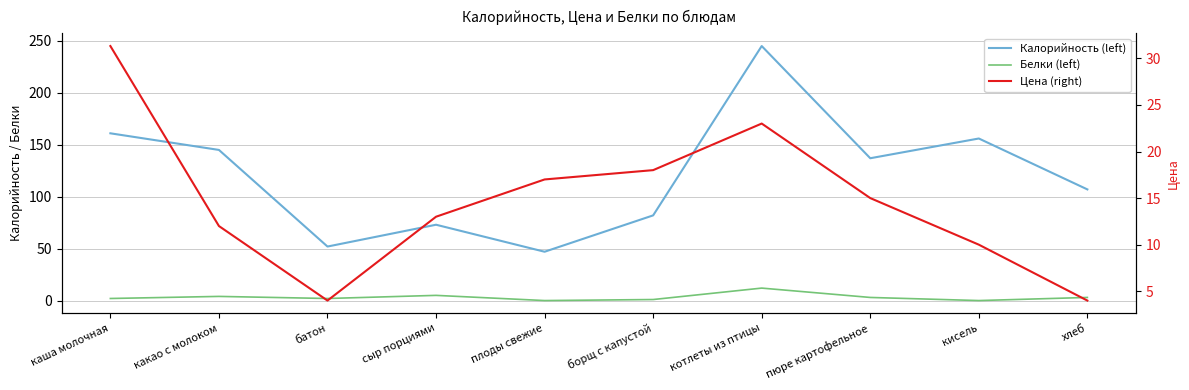

What is the value of the Цена (right) point at the 8th from the left?

15.0